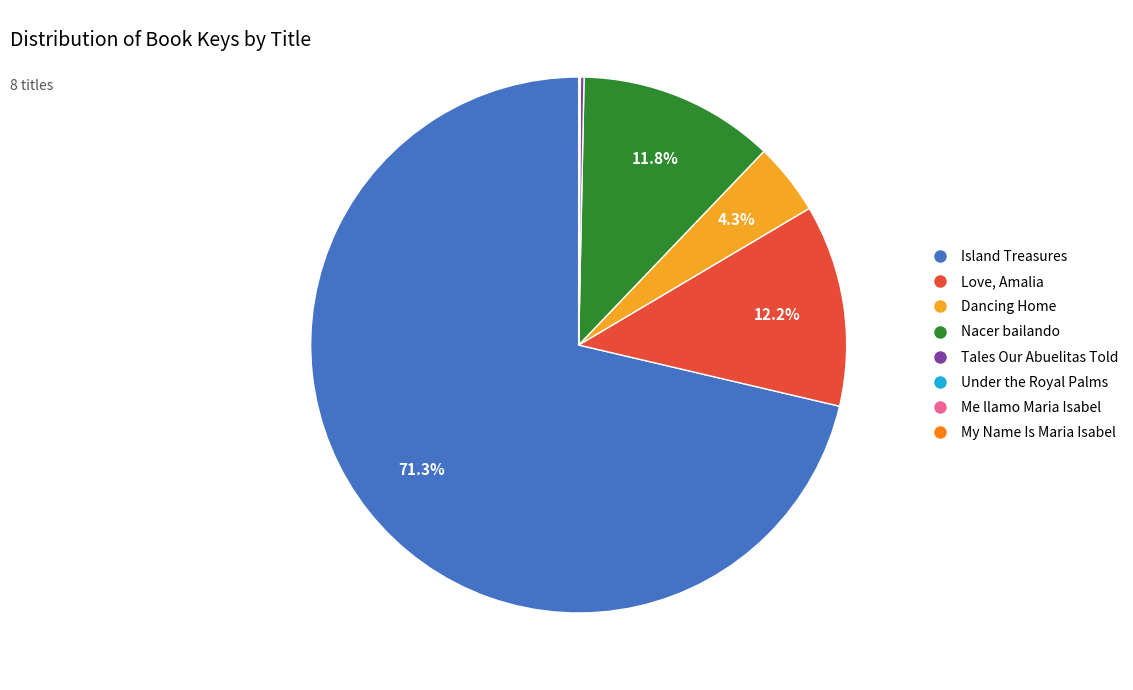

Does Island Treasures account for over 50% of the chart?

Yes